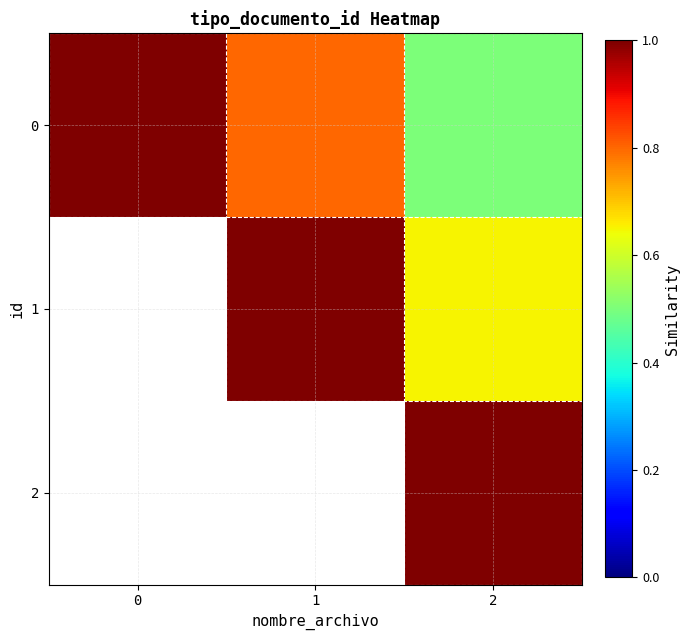

How many 1 values are between 0 and 1?

2